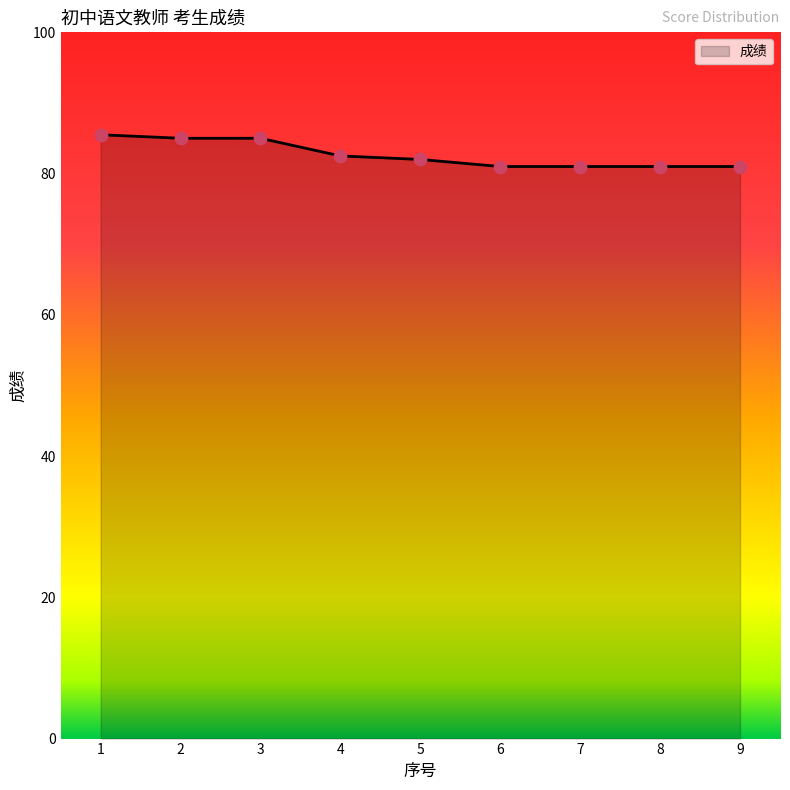

What is the ratio of the value at 7 to the value at 1?

0.9